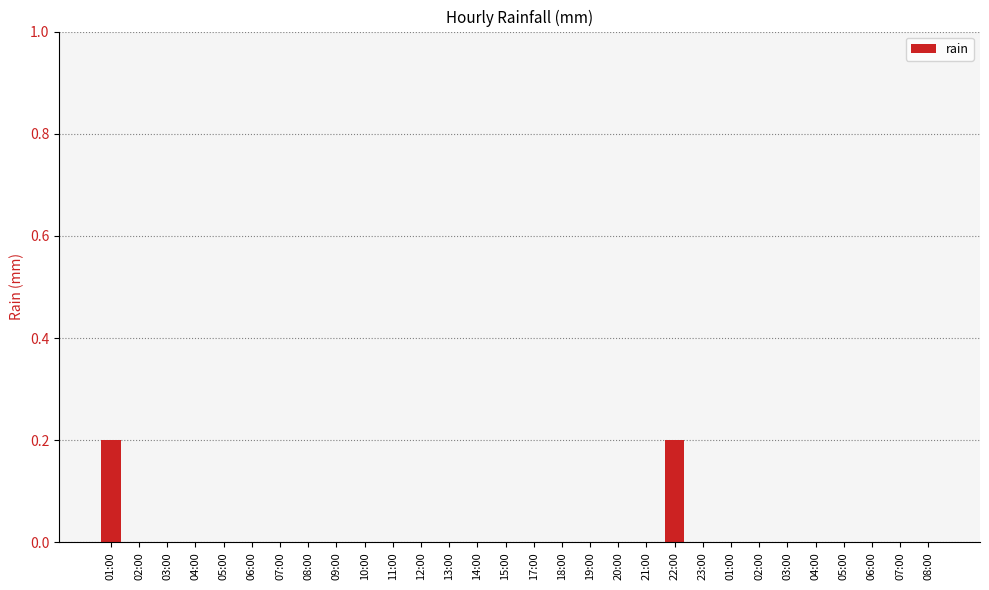

Count the number of data series in this chart.

1